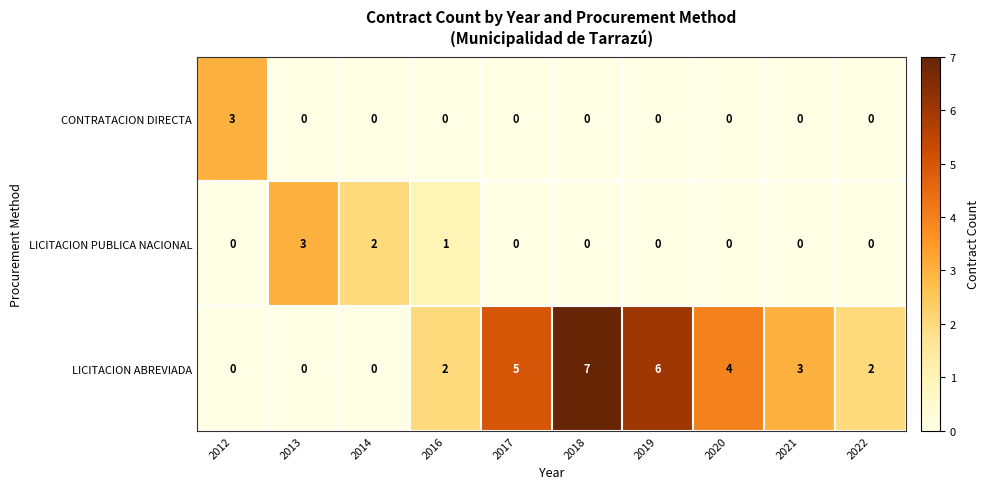

The CONTRATACION DIRECTA series shows 0 at 2018. True or false?

True